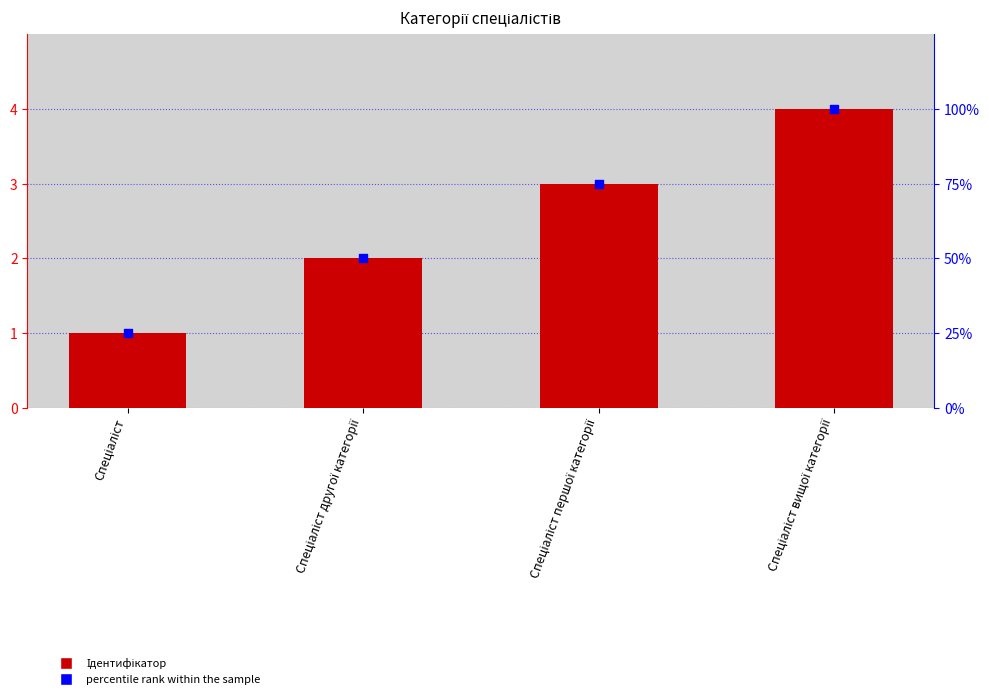

Which series has the largest total across all categories?

Ідентифікатор